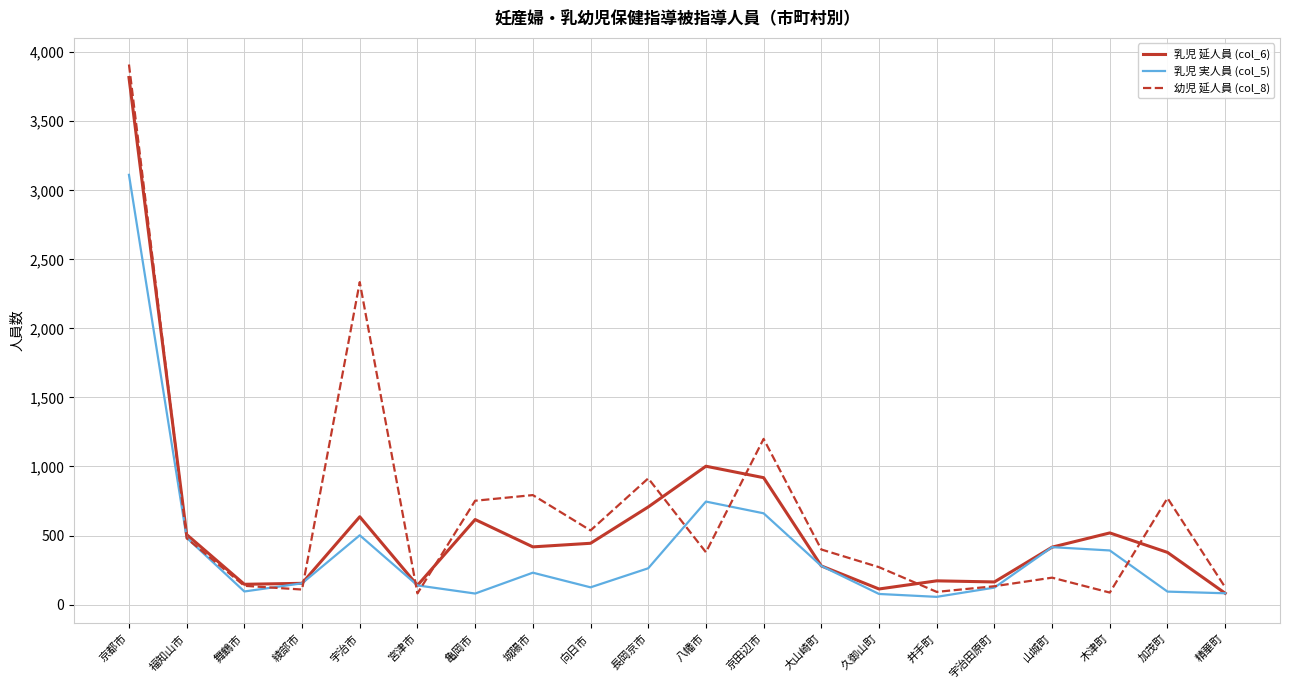

True or false: 乳児 延人員 (col_6) has a value of 351 at 長岡京市.

False